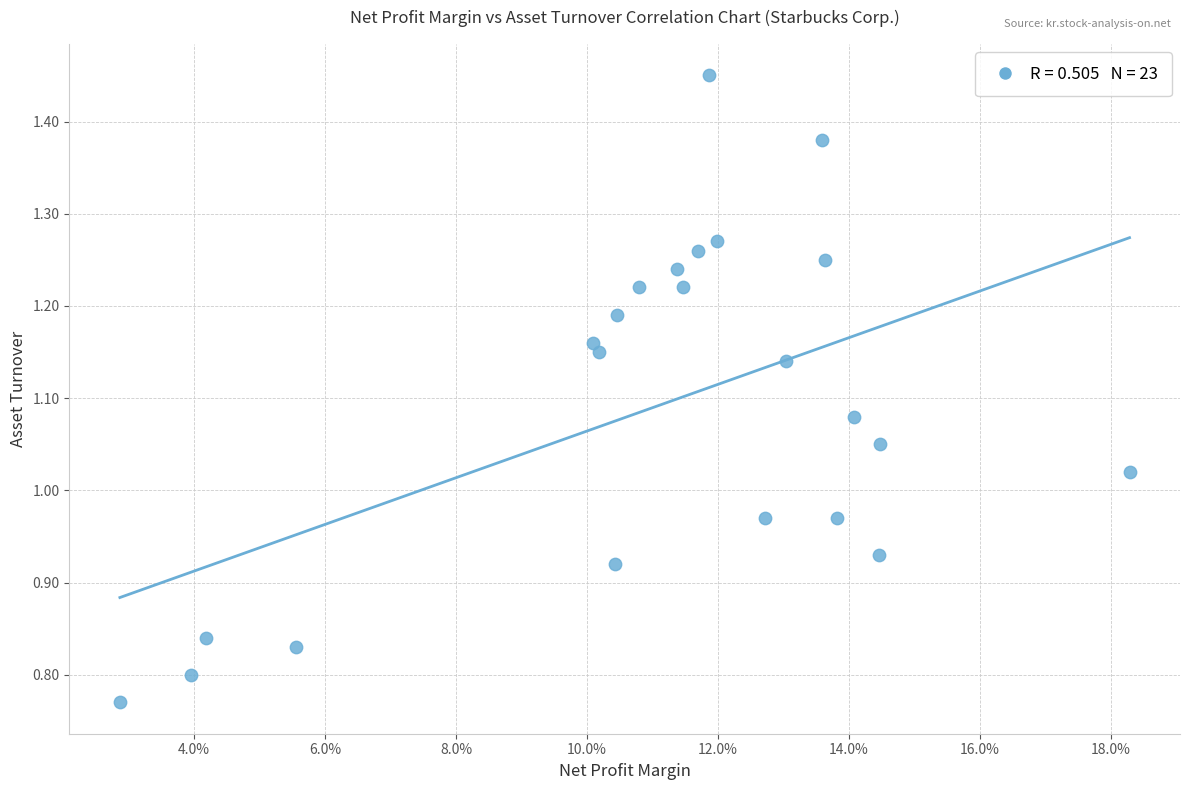

What is the range of Y values (max minus min)?

0.7